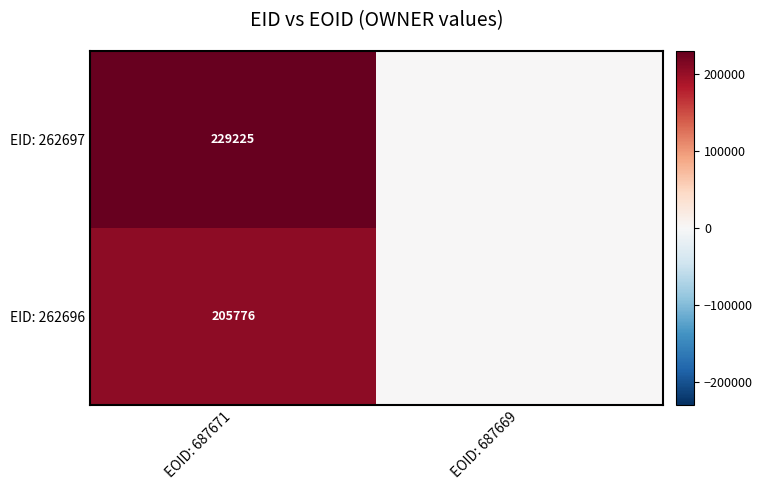

What is the total value across all series at EOID: 687671?

435001